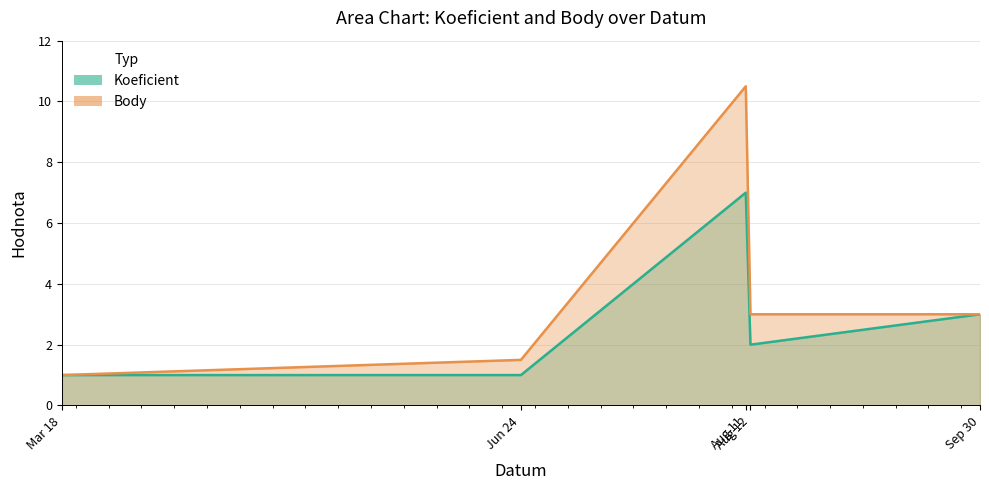

At which label does Body reach its peak?

Aug 11